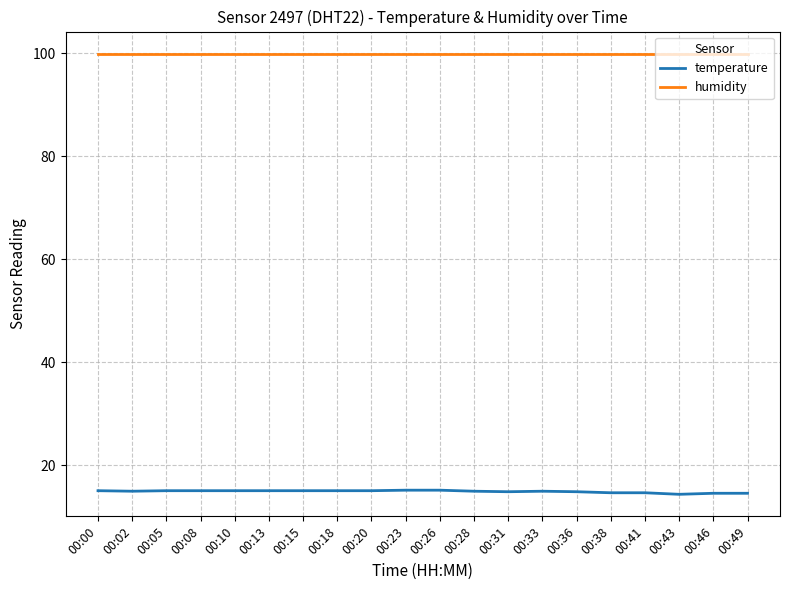

At how many categories does at least one series exceed 67?

20